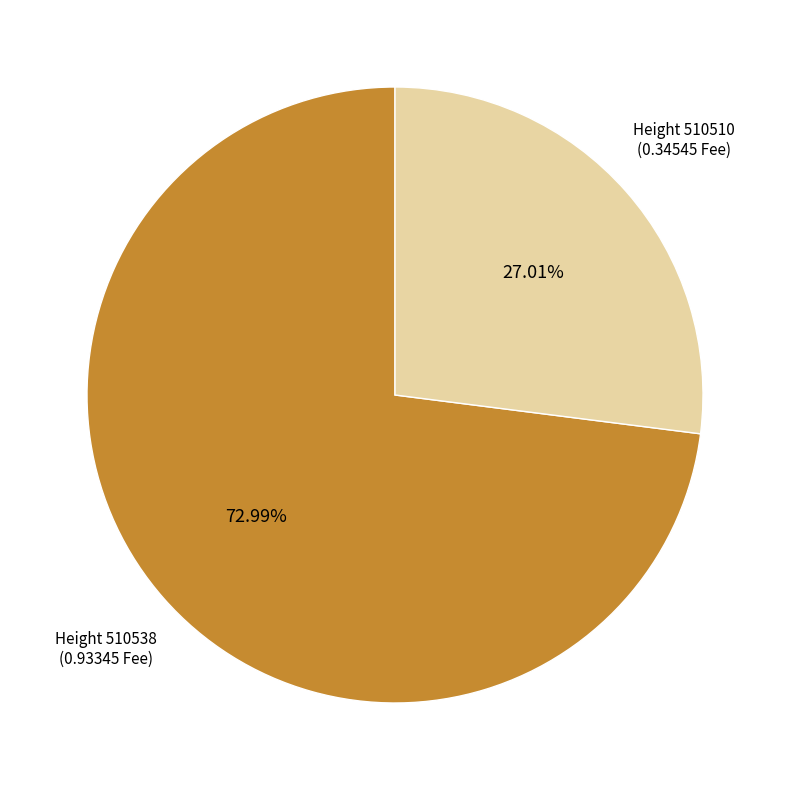

How many slices are in this pie chart?

2